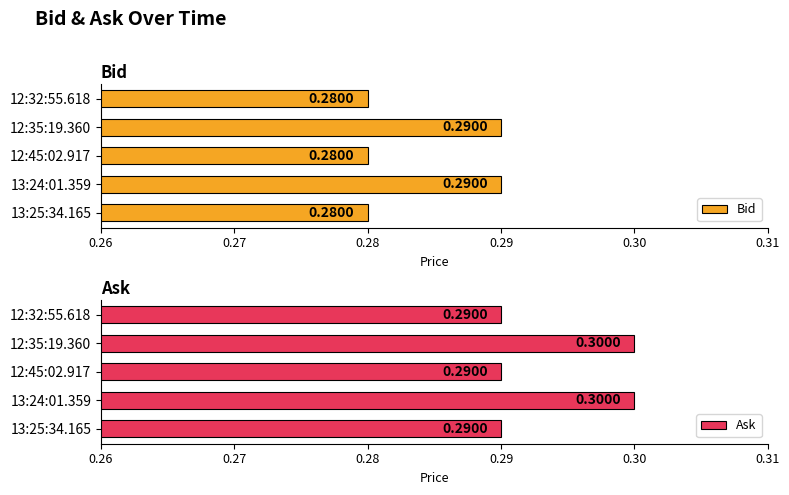

What is the value of the Bid bar at the 3rd from the left?

0.3